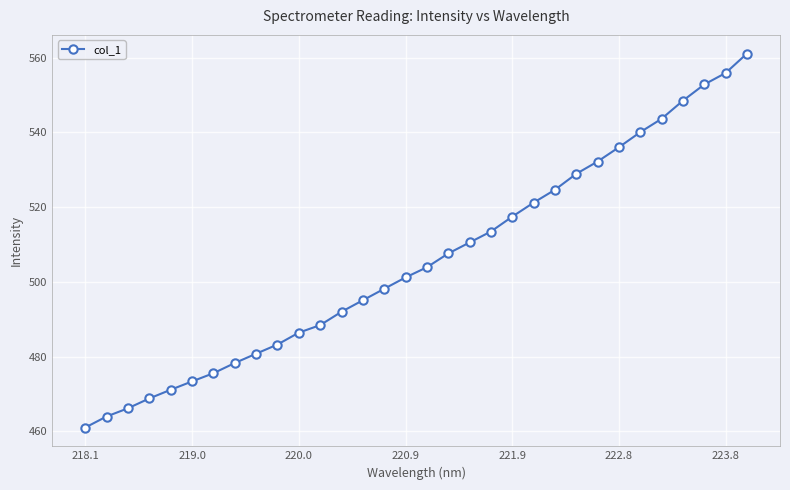

Reading left to right, transcribe all the data shown in this chart.

461.0	464.0	466.2	468.8	471.1	473.3	475.5	478.3	480.8	483.2	486.4	488.4	492.0	495.1	498.1	501.2	503.9	507.6	510.5	513.5	517.5	521.2	524.6	528.9	532.2	536.0	540.1	543.6	548.5	552.8	555.9	561.1